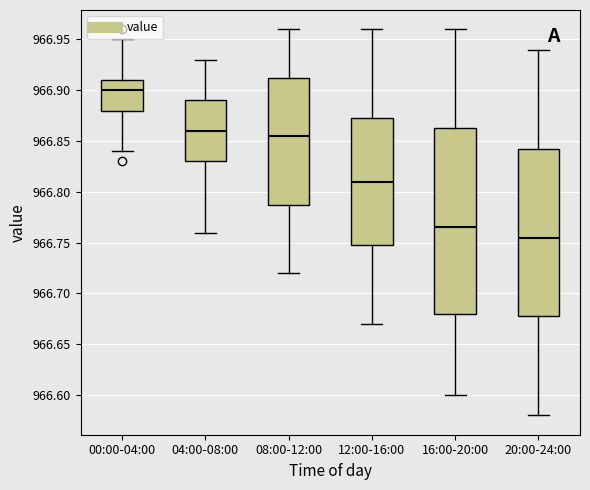

Comparing the boxes themselves (not the whiskers), which one is the tallest?

16:00-20:00